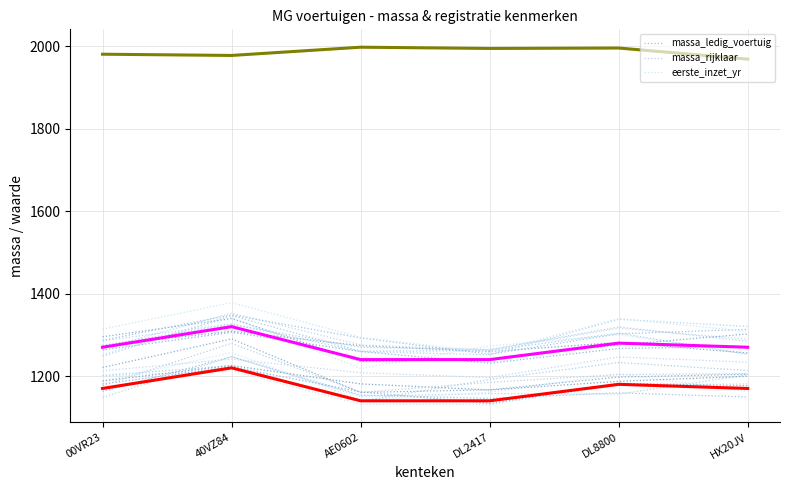

List the series in order of their peak value, lowest first.

massa_ledig_voertuig, massa_rijklaar, eerste_inzet_yr